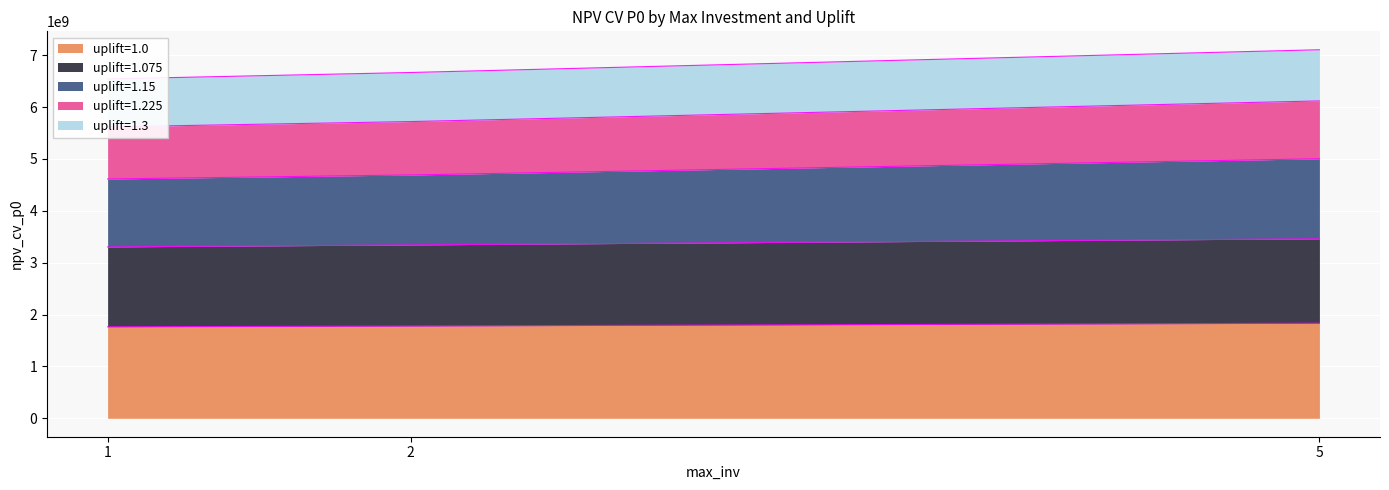

Between 1 and 5, which is larger?

5